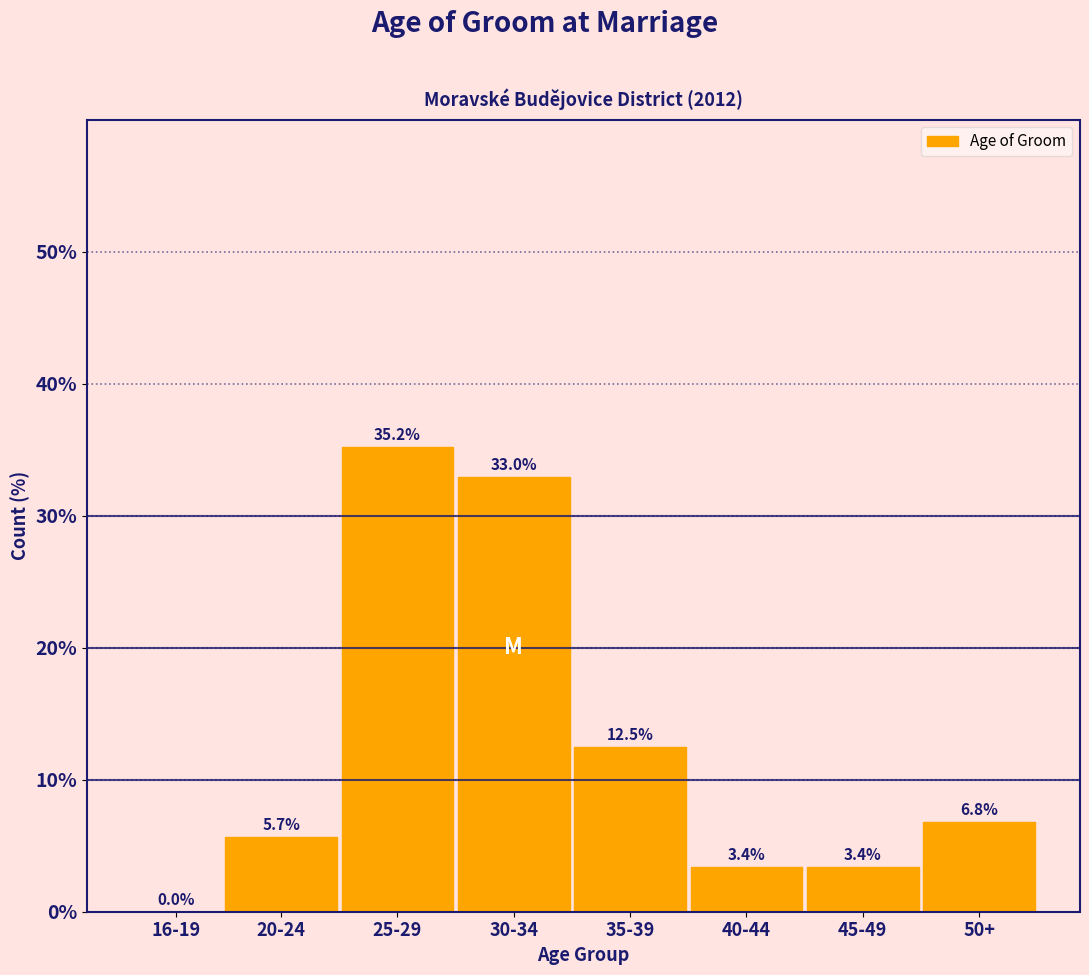

Reading right to left, transcribe all the data shown in this chart.

50+=6.8	45-49=3.4	40-44=3.4	35-39=12.5	30-34=33.0	25-29=35.2	20-24=5.7	16-19=0.0